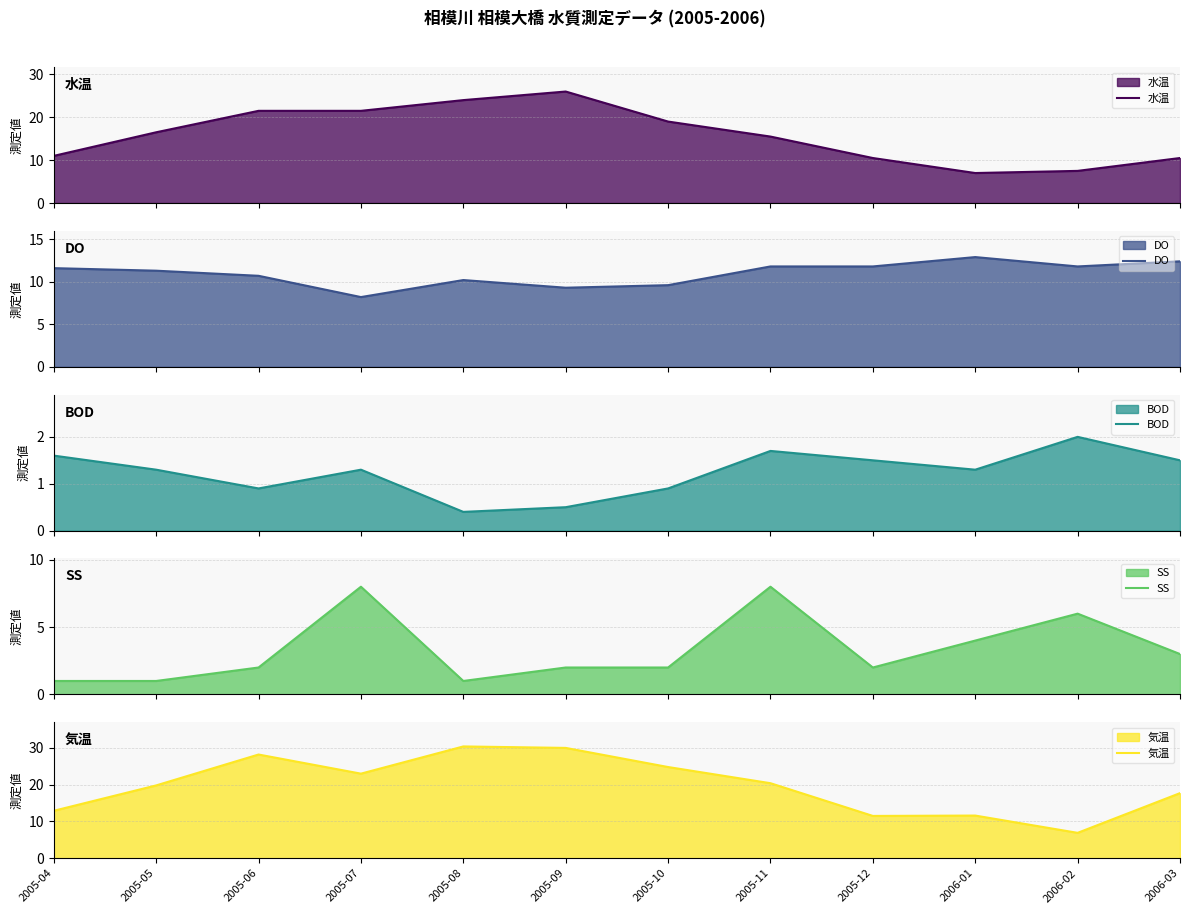

What is the maximum value shown in the chart?

30.4